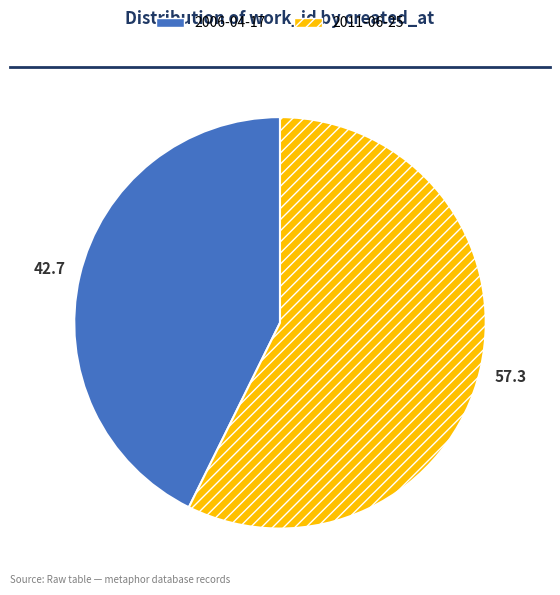

Is there a majority slice in this chart?

Yes